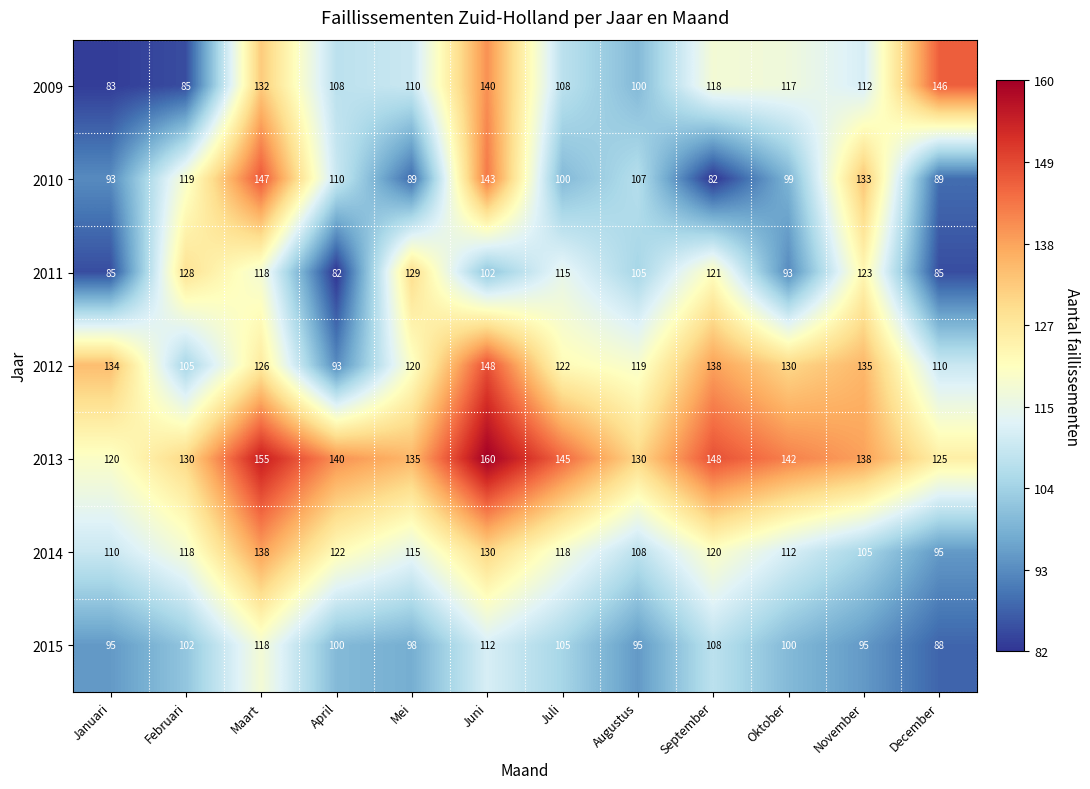

Where does the 2010 series first go above 107?

Februari